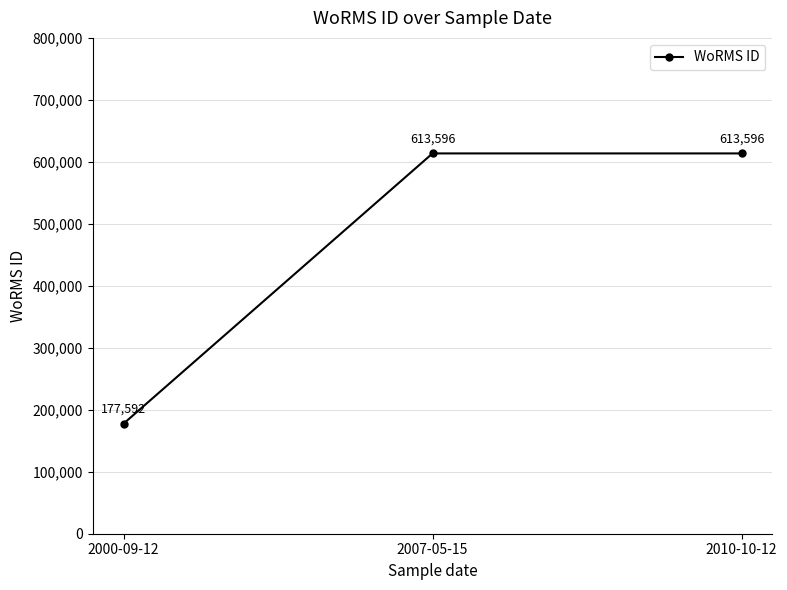

What is the greatest value displayed?

613596